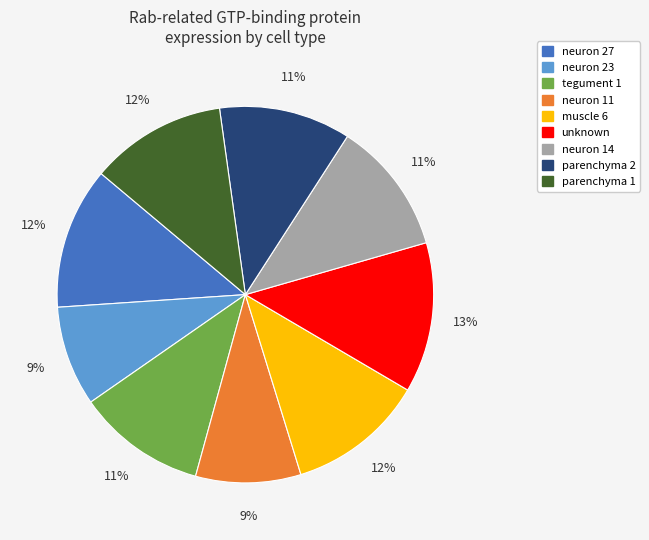

What is the largest slice in the pie chart?

unknown